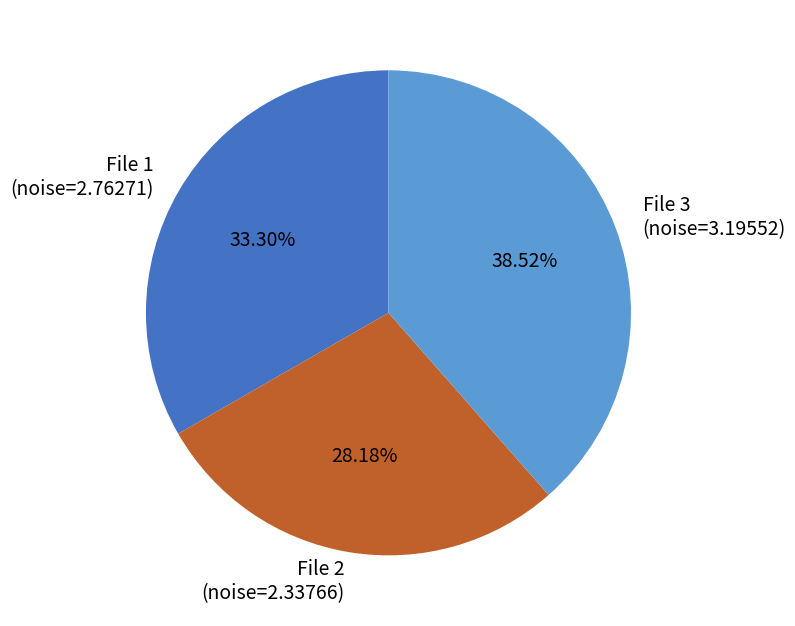

Which category has the biggest portion of the pie?

File 3 (noise=3.19552)